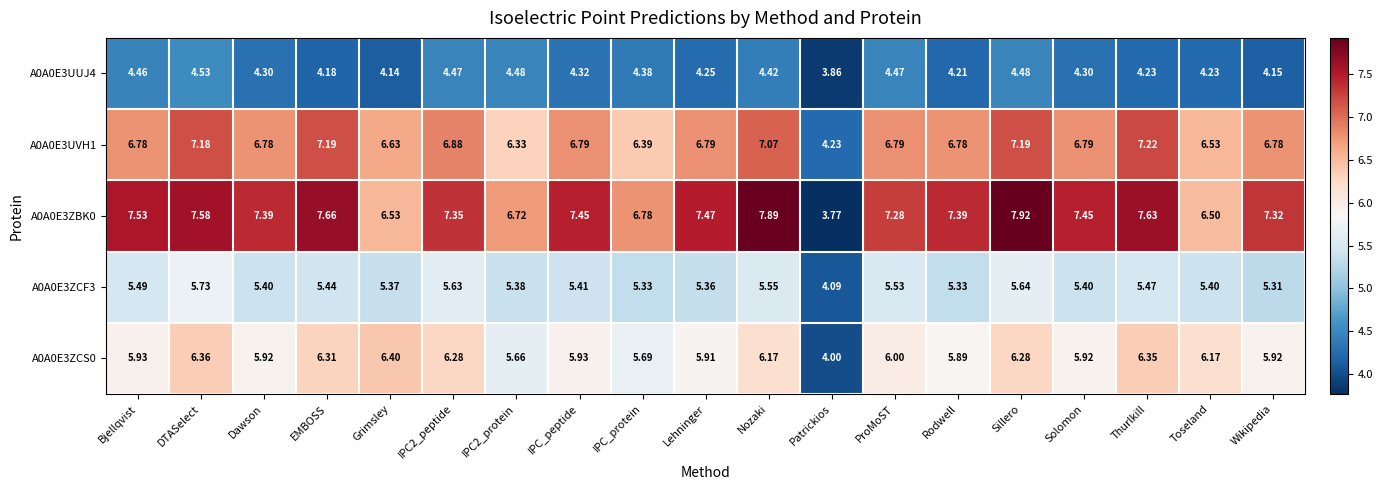

Where does the A0A0E3ZBK0 series first go above 7?

Bjellqvist